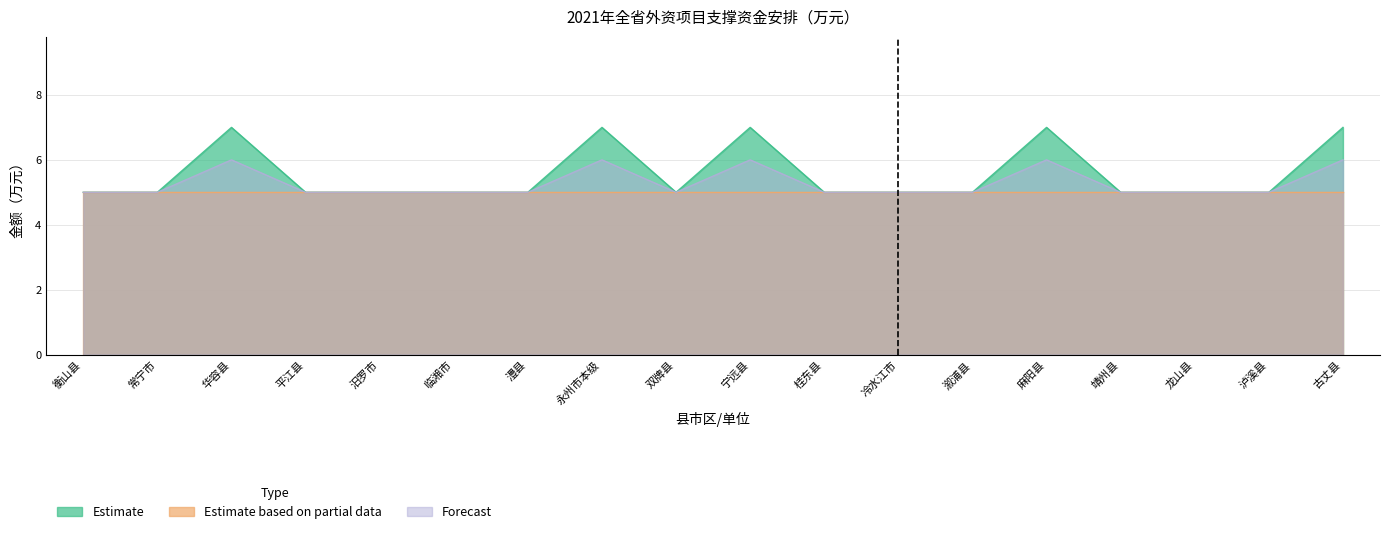

Does the chart have visible grid lines?

Yes